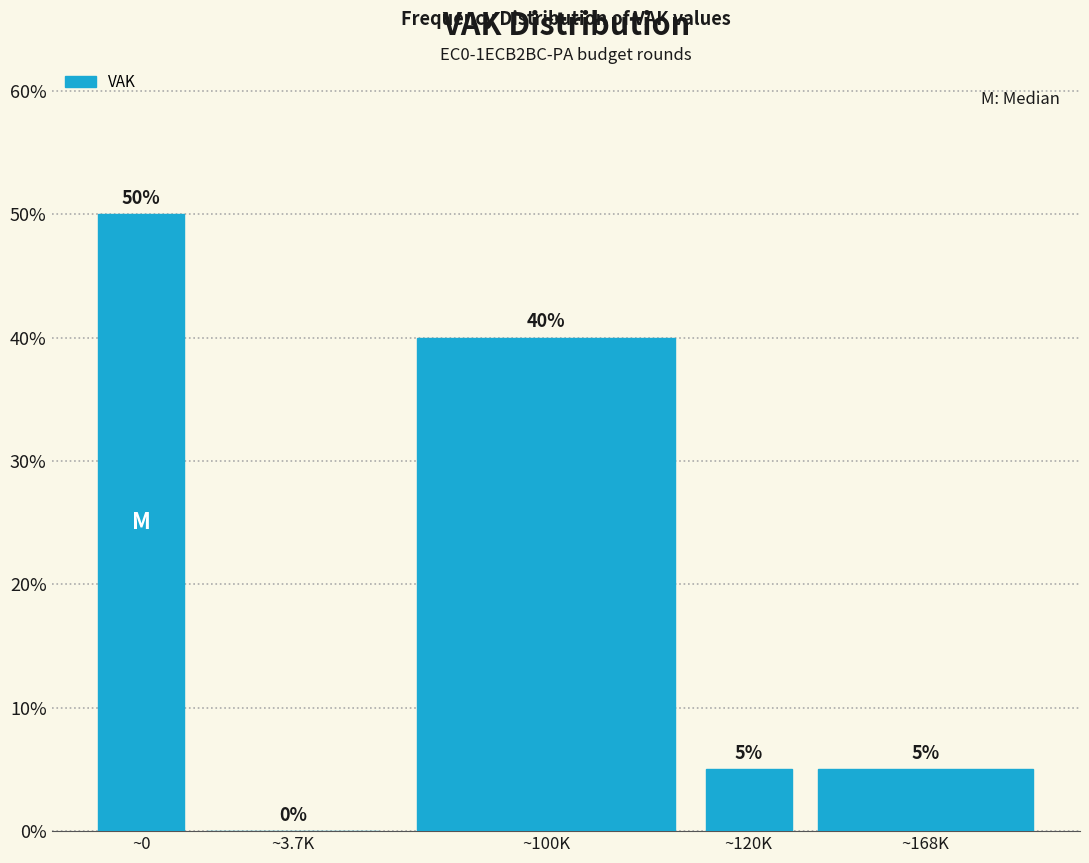

Reading left to right, transcribe all the data shown in this chart.

~0=50	~3.7K=0	~100K=40	~120K=5	~168K=5